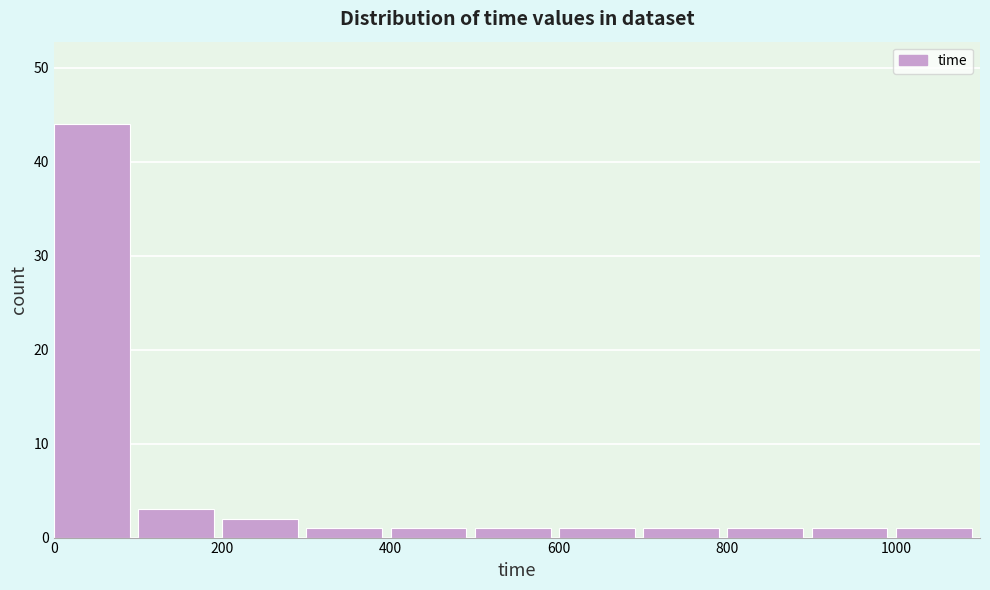

What is the height of the bar covering 900 to 1000 on the x-axis? The values are not printed on the chart, so give them approximately, as read against the axis.

1